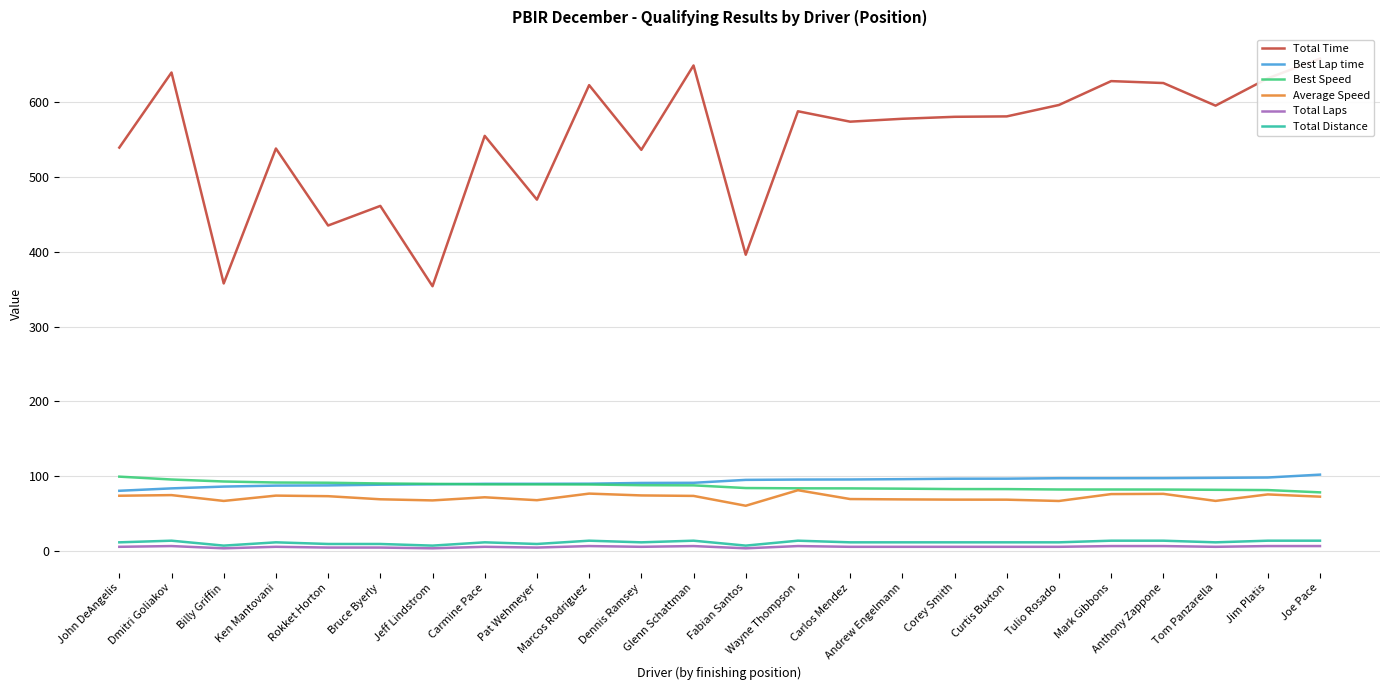

Reading left to right, extract all data points from this chart.

Total Time: 539.6	640.1	357.6	538.3	435.2	461.5	353.9	555.3	469.9	623.2	536.6	649.5	396.1	588.2	574.3	578.1	580.8	581.3	596.6	628.6	626.0	595.7	632.3	658.6
Best Lap time: 80.0	83.2	85.7	87.0	87.2	88.2	88.7	89.4	89.4	89.5	90.5	90.7	94.6	95.1	95.2	95.6	96.2	96.3	96.9	96.9	97.0	97.4	97.8	101.6
Best Speed: 99.0	95.1	92.5	91.1	90.8	89.8	89.3	88.6	88.6	88.5	87.5	87.3	83.7	83.3	83.2	82.9	82.3	82.3	81.8	81.7	81.7	81.3	81.0	77.9
Average Speed: 73.4	74.2	66.4	73.6	72.8	68.6	67.1	71.3	67.4	76.3	73.8	73.2	60.0	80.8	69.0	68.5	68.2	68.1	66.4	75.6	75.9	66.5	75.2	72.1
Total Laps: 5.0	6.0	3.0	5.0	4.0	4.0	3.0	5.0	4.0	6.0	5.0	6.0	3.0	6.0	5.0	5.0	5.0	5.0	5.0	6.0	6.0	5.0	6.0	6.0
Total Distance: 11.0	13.2	6.6	11.0	8.8	8.8	6.6	11.0	8.8	13.2	11.0	13.2	6.6	13.2	11.0	11.0	11.0	11.0	11.0	13.2	13.2	11.0	13.2	13.2